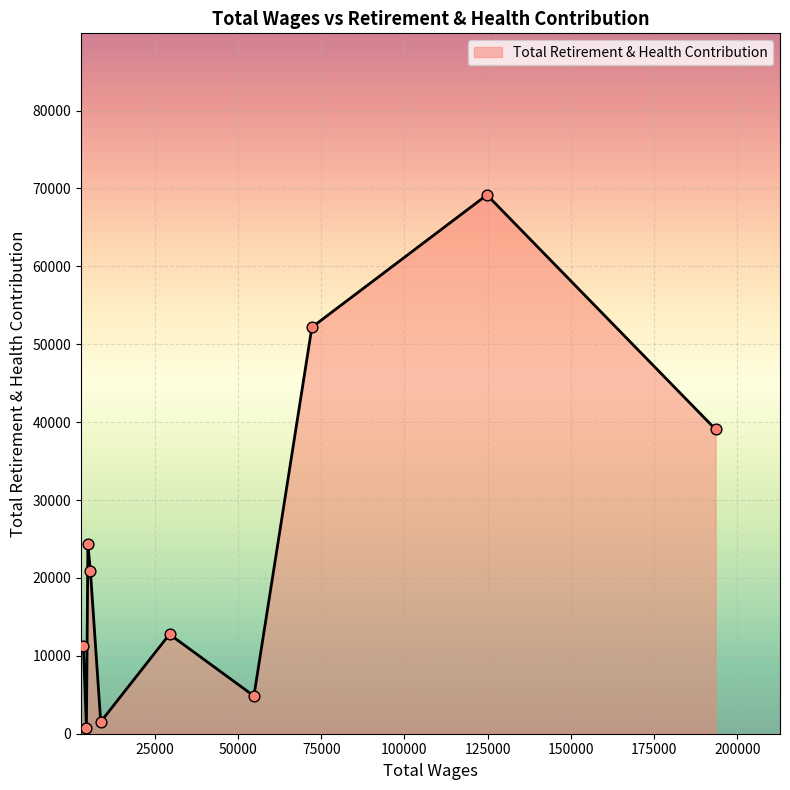

What is the difference between the maximum and minimum values?

68402